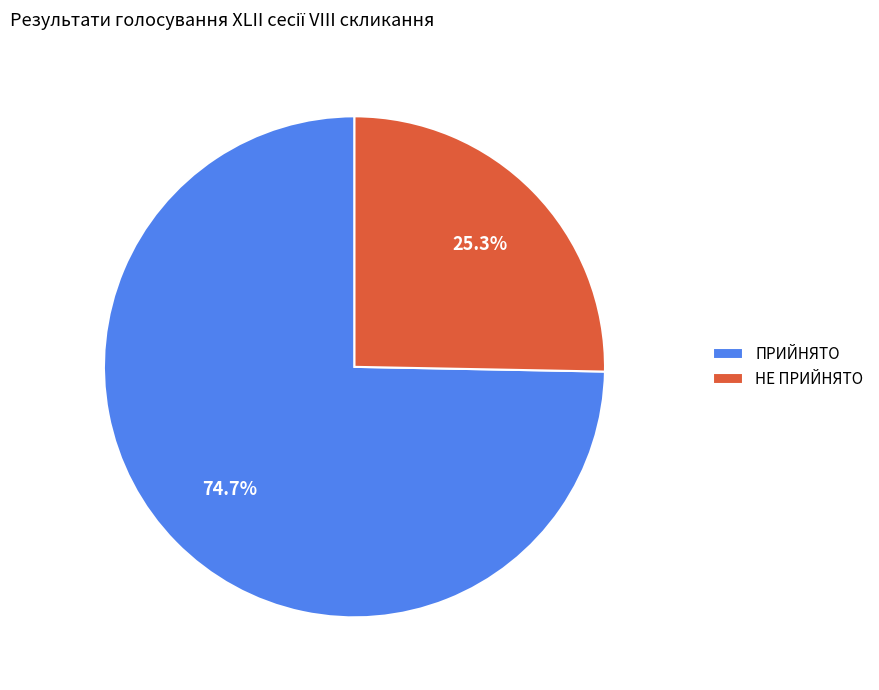

What is the smallest slice in the pie chart?

НЕ ПРИЙНЯТО